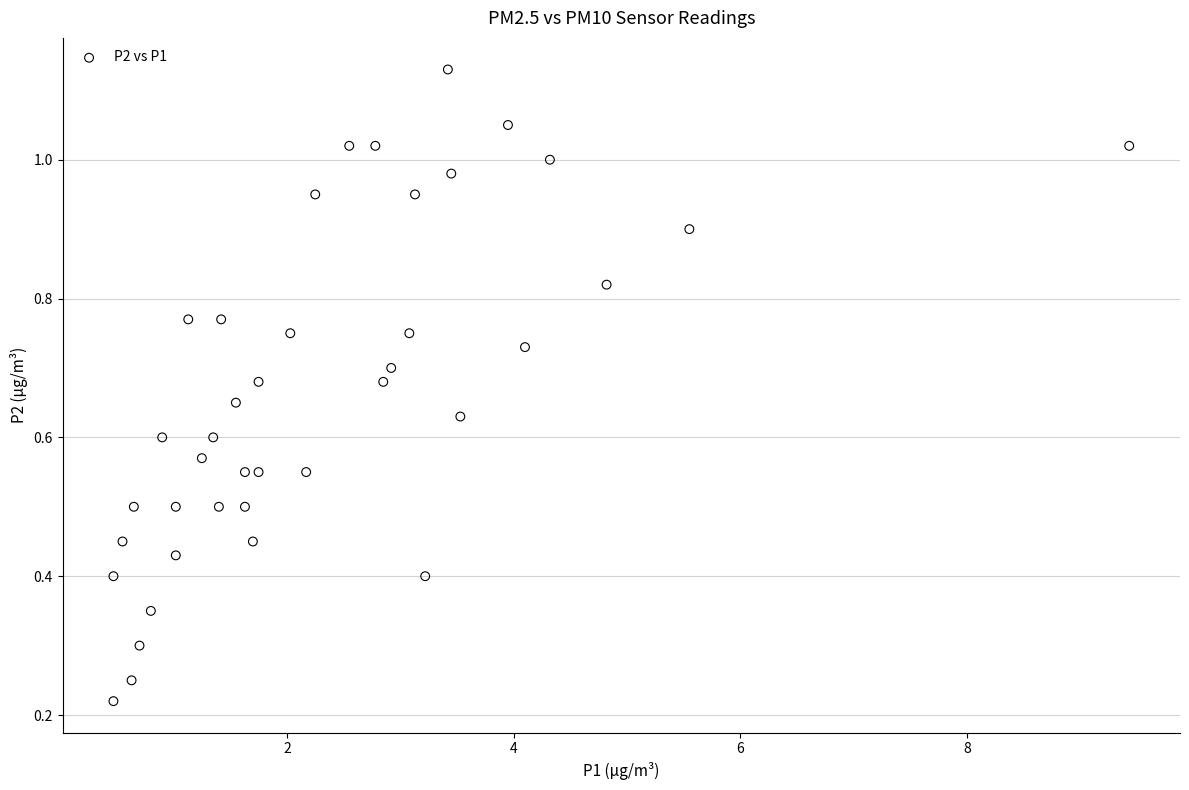

What is the range of X values (max minus min)?

9.0